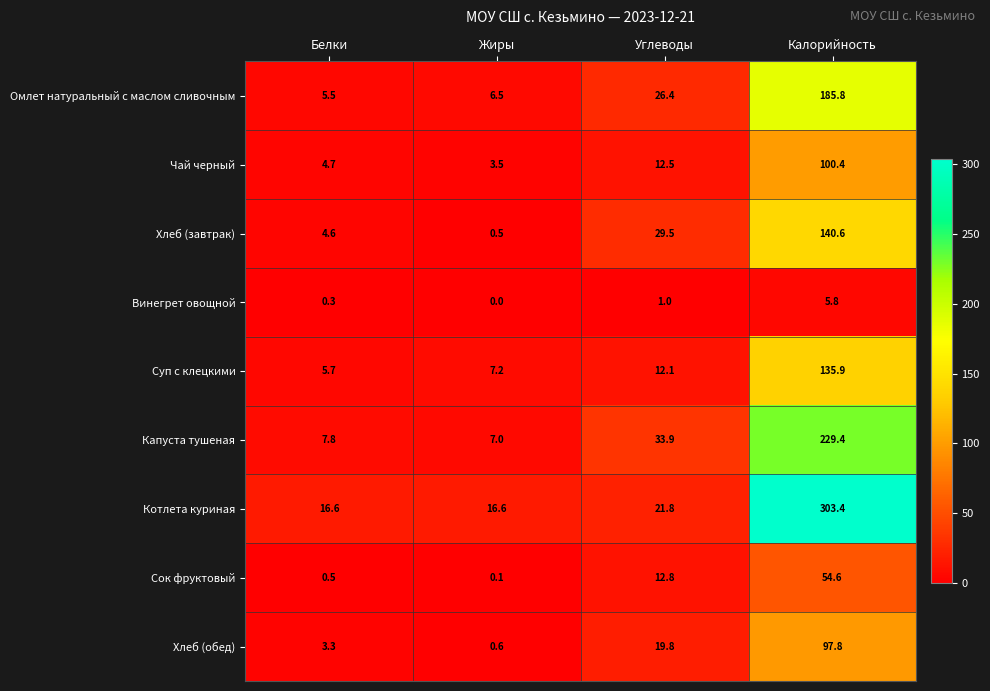

At how many categories does at least one series exceed 210?

1